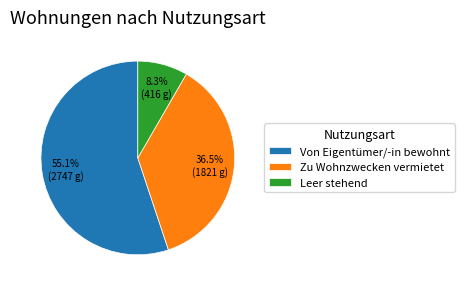

True or false: Leer stehend accounts for 8% of the total.

True